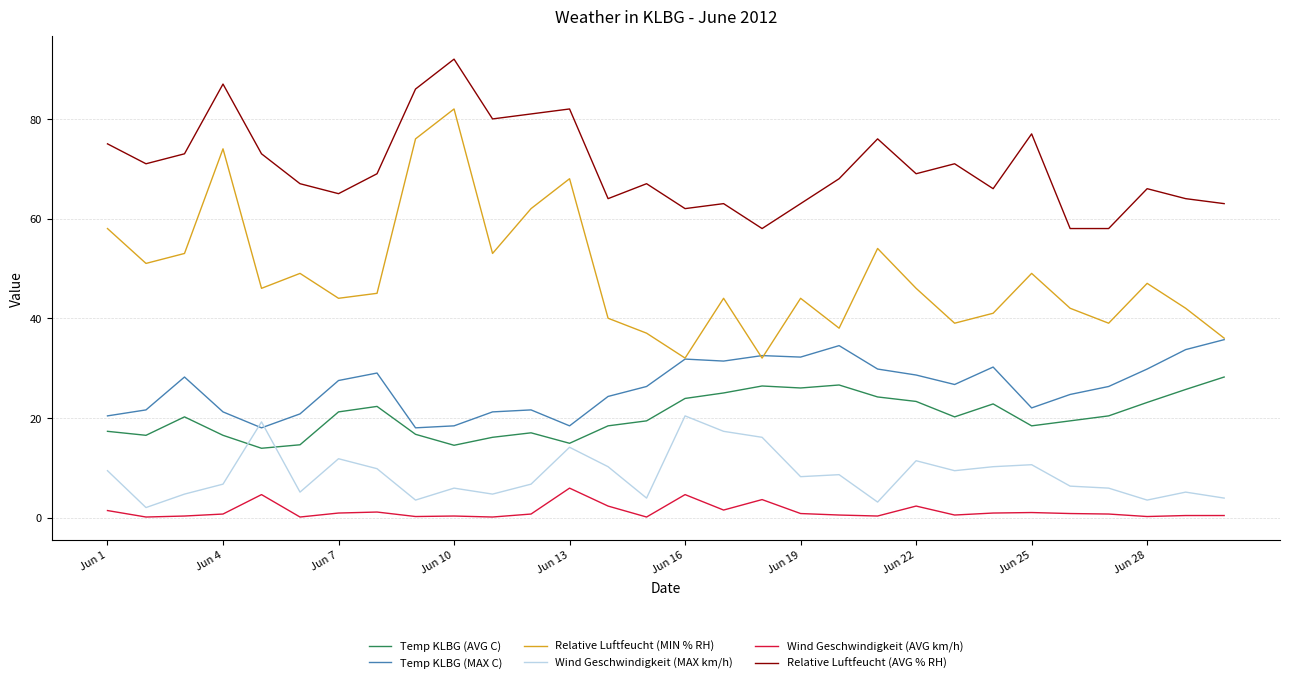

What is the greatest value displayed?

92.0